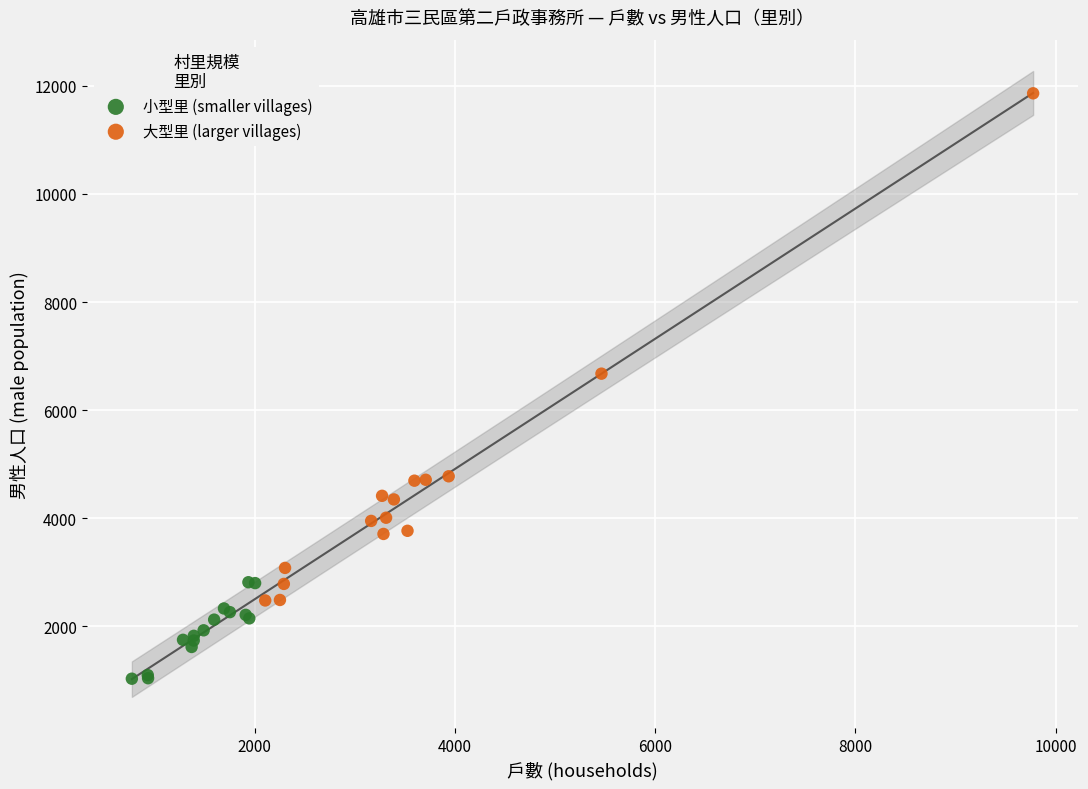

Which series contains the lowest Y value?

小型里 (smaller villages)